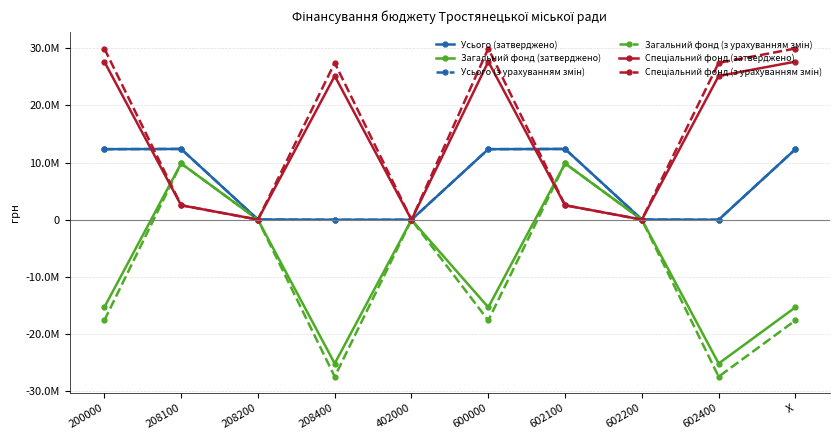

Does the chart have visible grid lines?

Yes